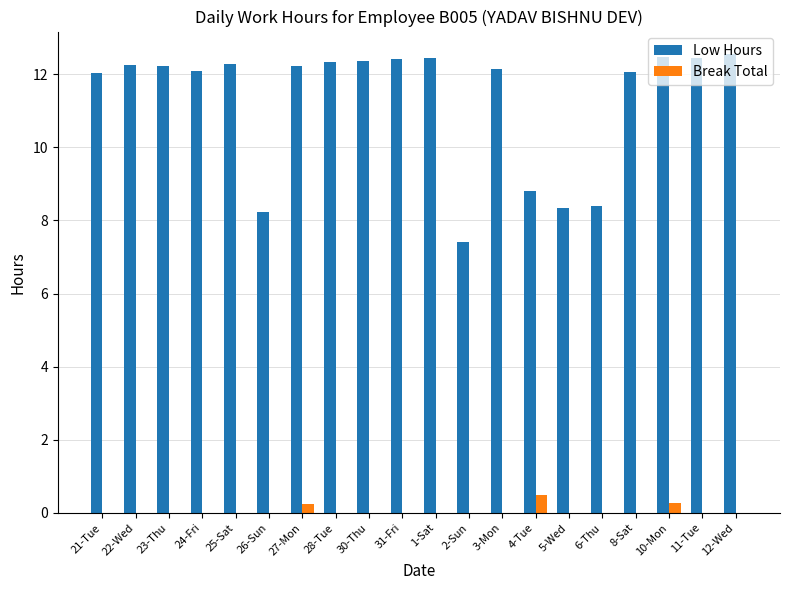

Which series changed the most between 22-Wed and 26-Sun?

Low Hours